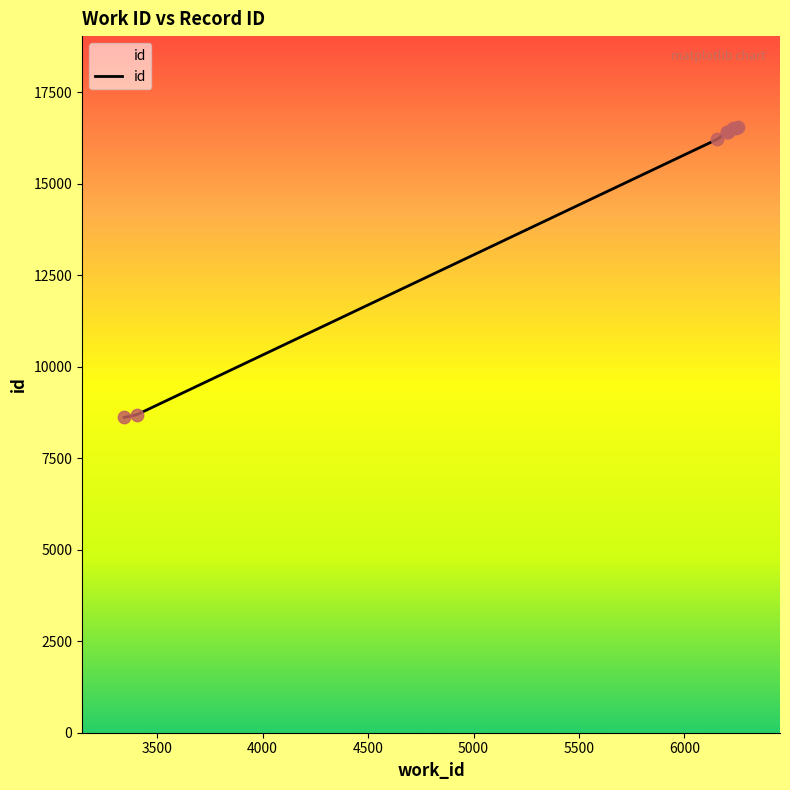

What is the change in value from 6206 to 6253?

+128